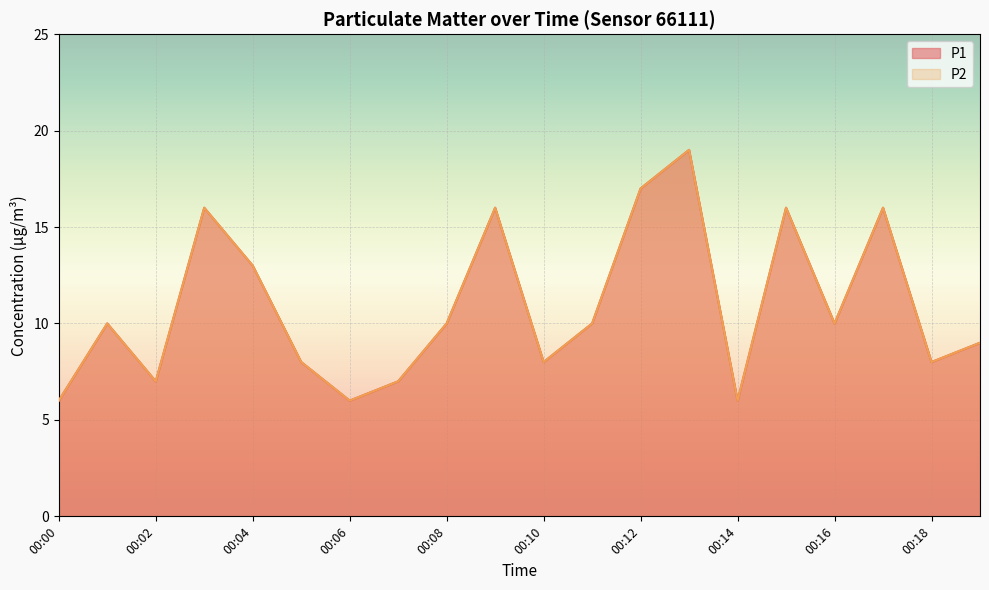

At how many categories does at least one series exceed 7?

15